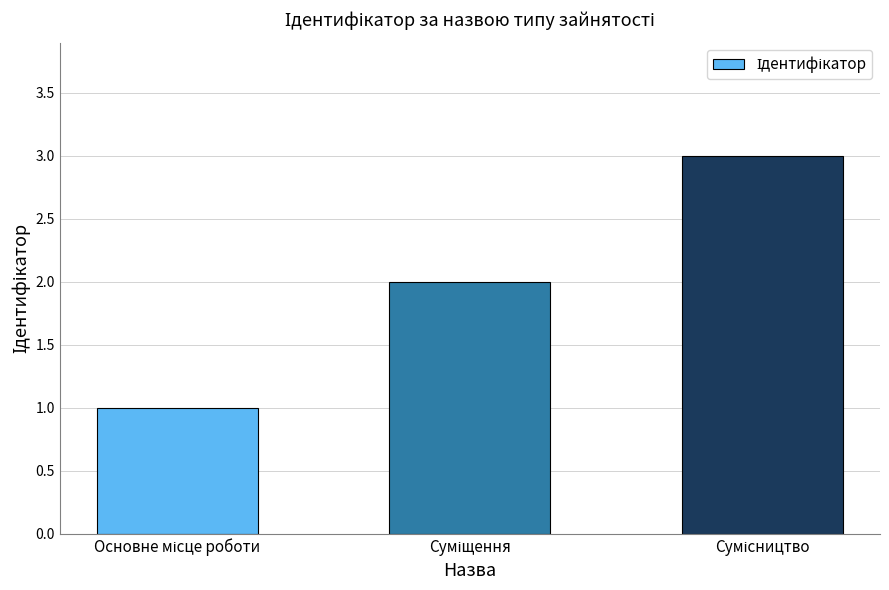

How many series are shown in this chart?

1